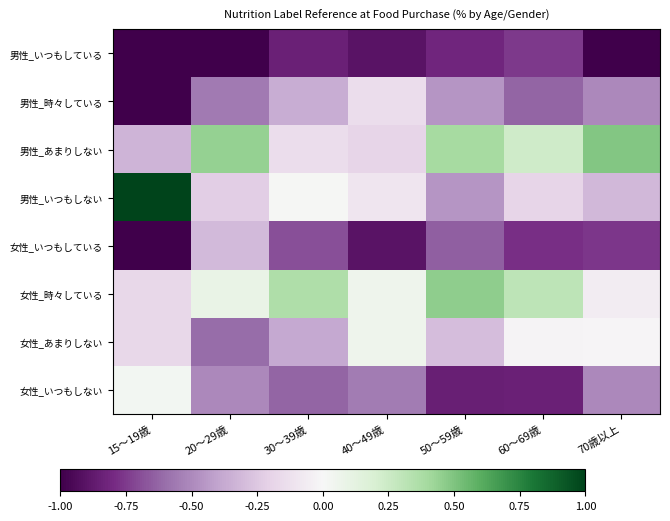

At 40～49歳, list the series in order from smallest to largest.

男性_いつもしている, 女性_いつもしている, 女性_いつもしない, 男性_あまりしない, 男性_時々している, 男性_いつもしない, 女性_時々している, 女性_あまりしない